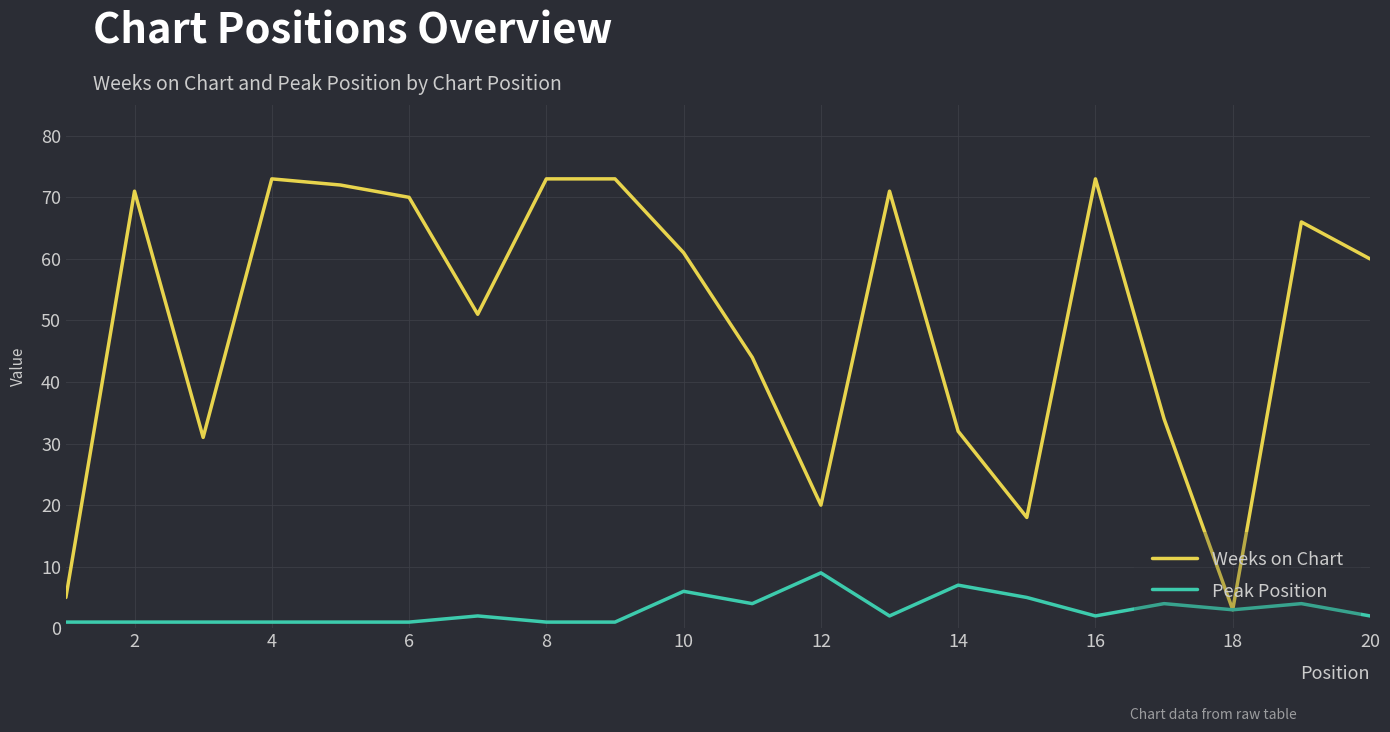

What are all the series names shown in the legend?

Weeks on Chart, Peak Position